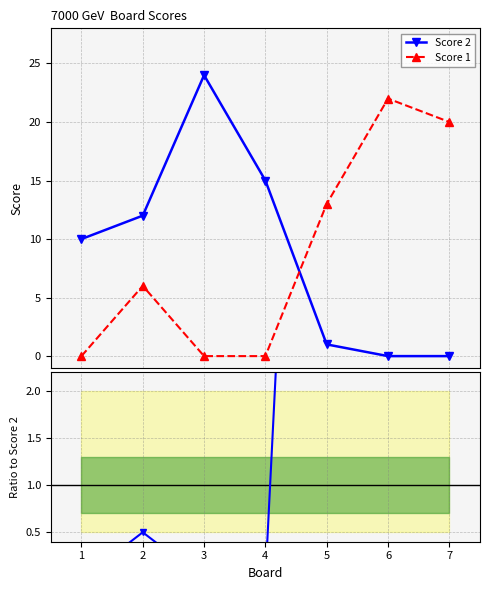

The Score 1 series shows 6.0 at 2. True or false?

True